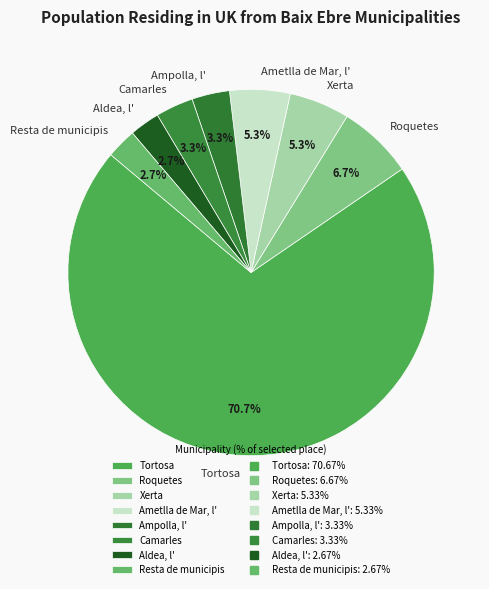

What is the ratio of the value at Resta de municipis to the value at Xerta?

0.5